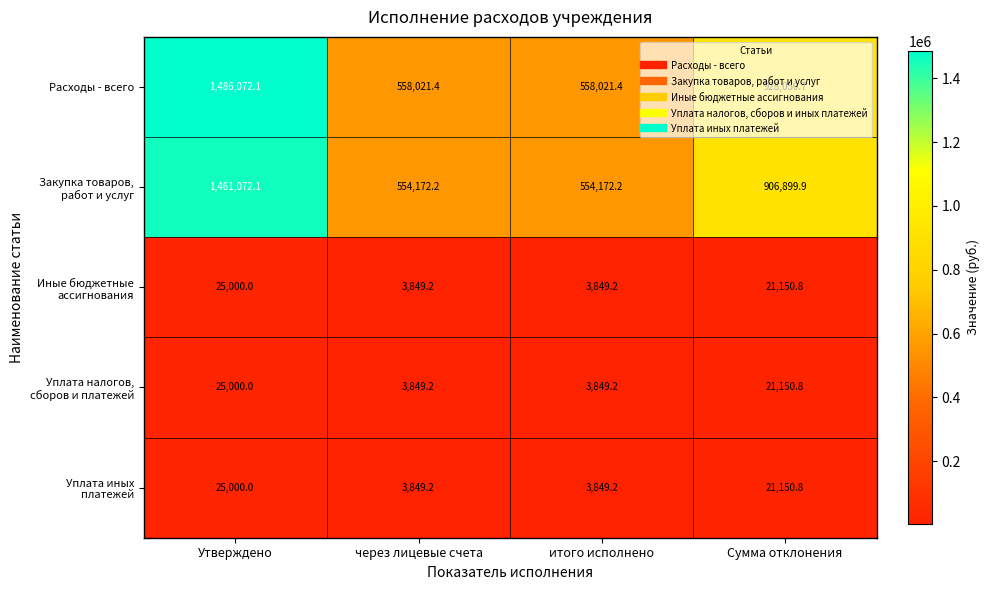

Which series has the widest spread of values?

Расходы - всего